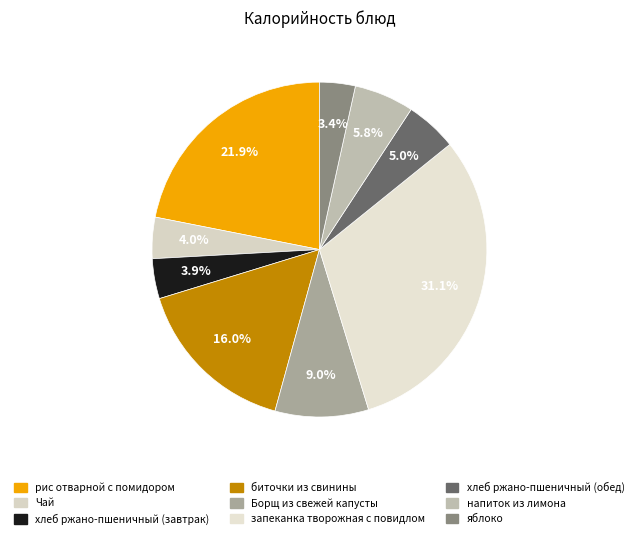

Between хлеб ржано-пшеничный (завтрак) and рис отварной с помидором, which is larger?

рис отварной с помидором